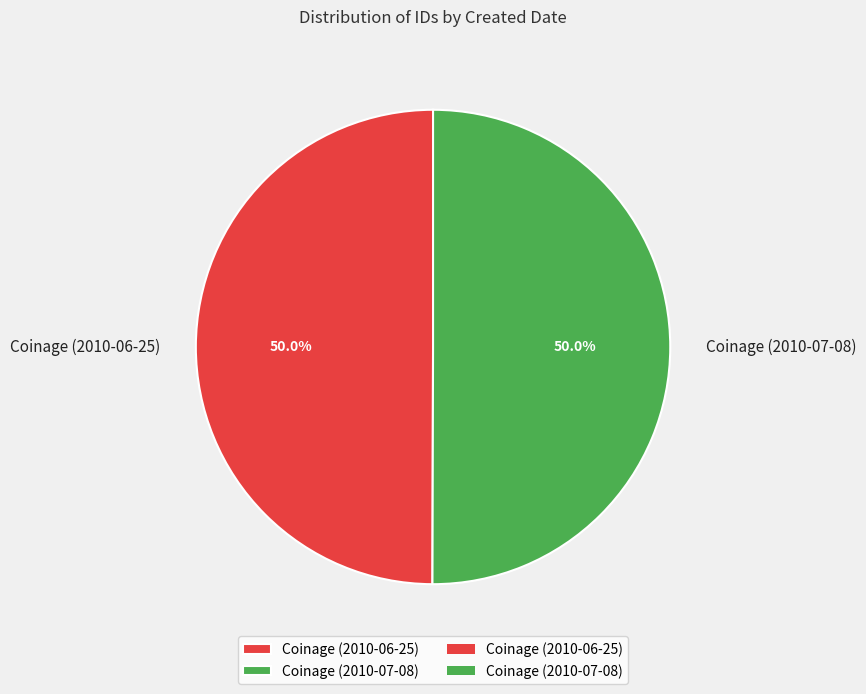

Combined, do Coinage (2010-07-08) and Coinage (2010-06-25) account for over 50%?

Yes